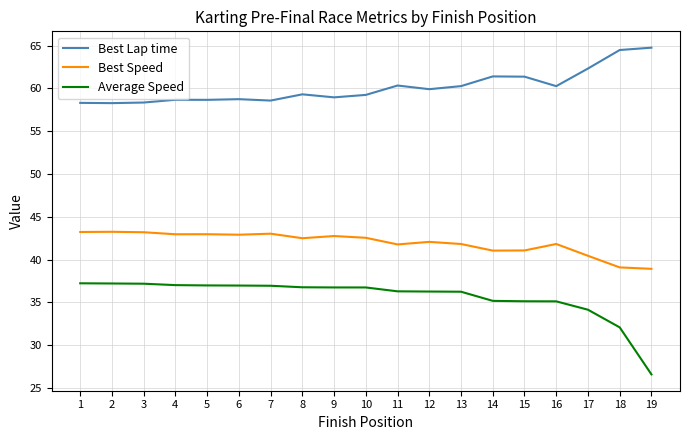

The Best Speed series shows 42.5 at 8. True or false?

True